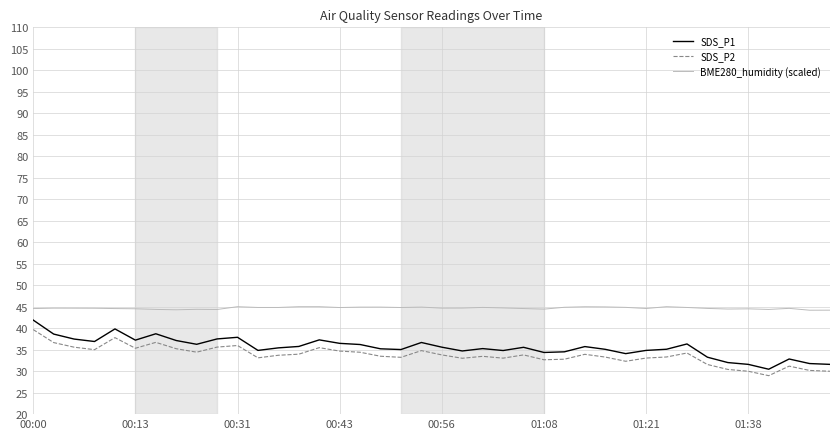

Which series has the largest range (max minus min)?

SDS_P1